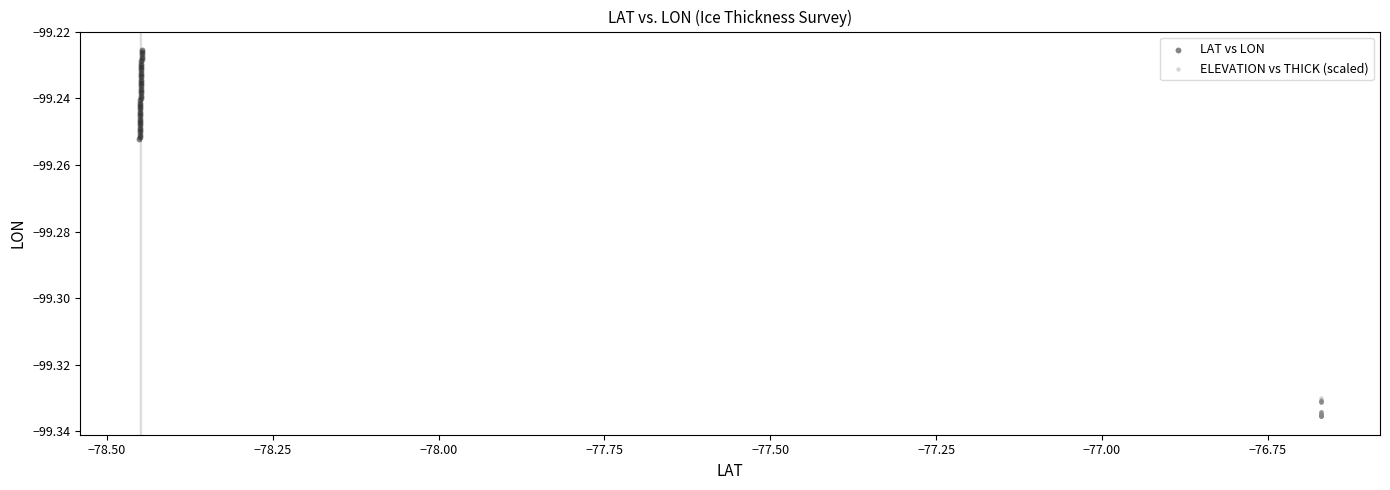

Which series reaches the maximum Y coordinate?

LAT vs LON